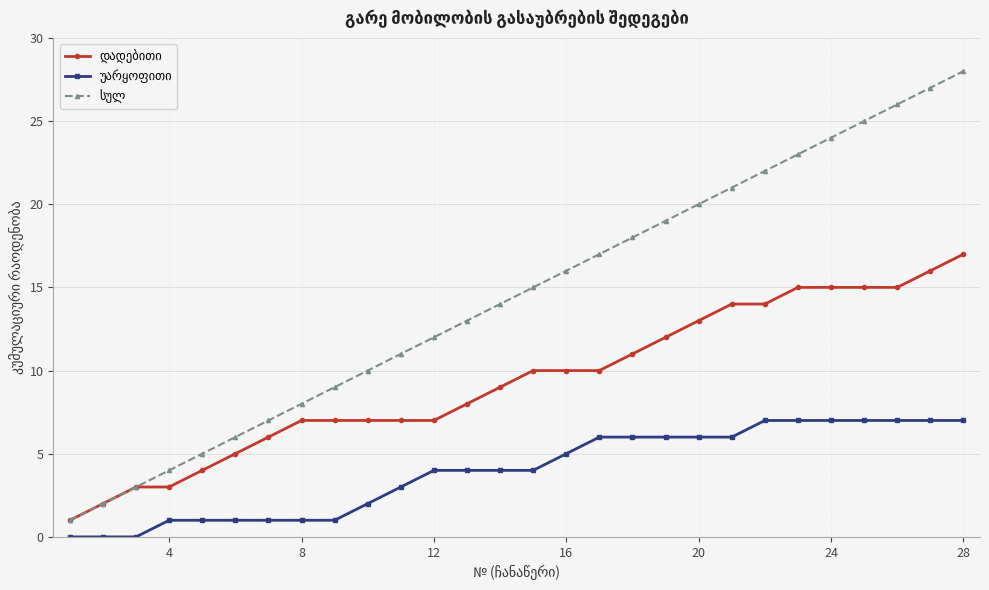

What is the greatest value displayed?

28